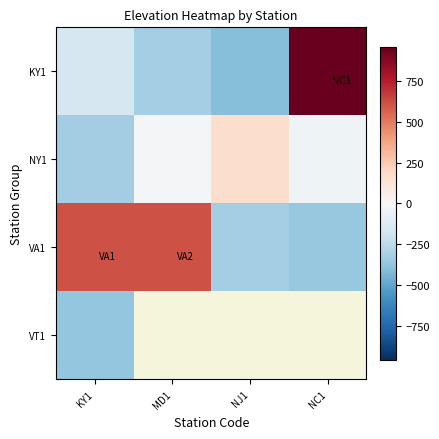

Between MD1 and NJ1, which series saw the biggest shift?

VA1